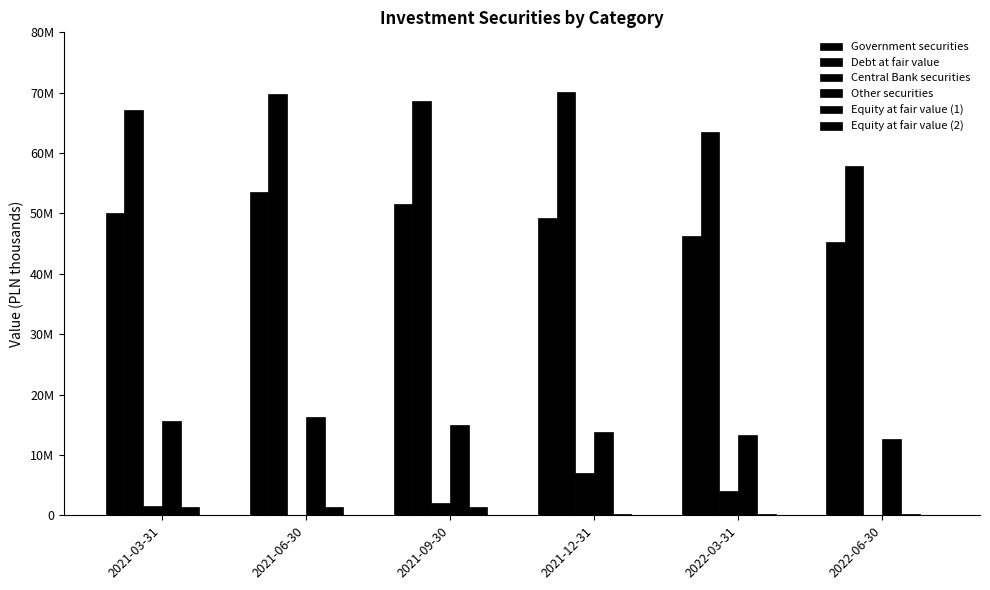

Where does the Equity at fair value (1) series first go above 1329921?

2021-03-31